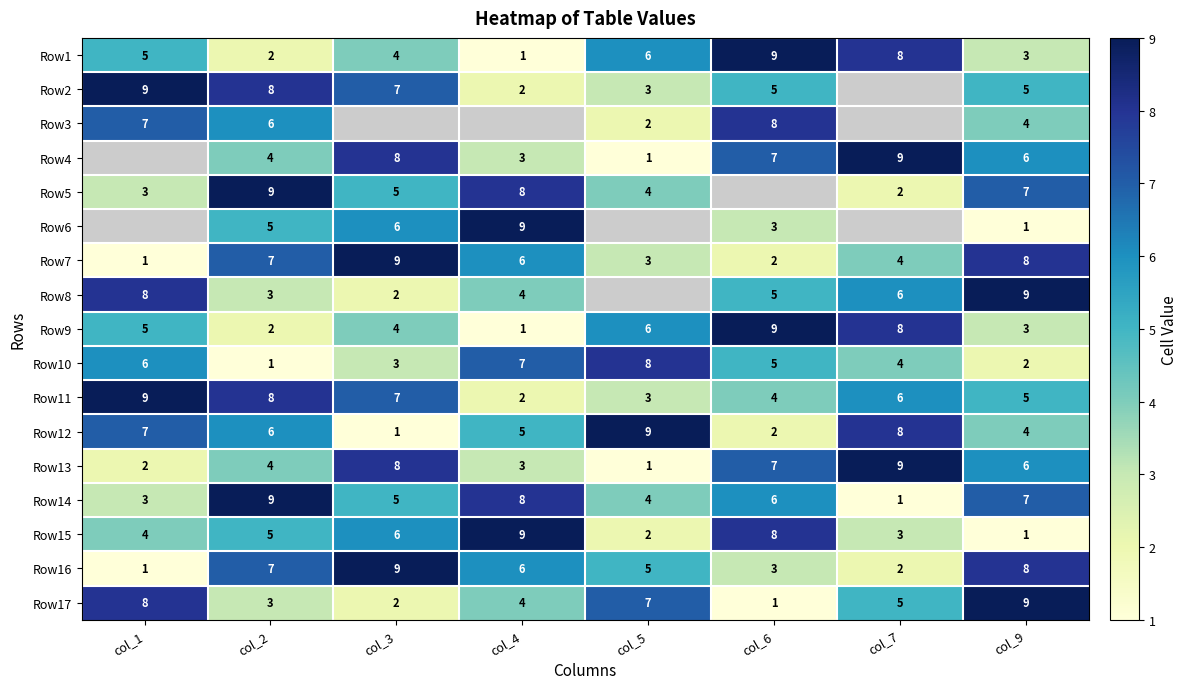

What is the maximum value for Row13?

9